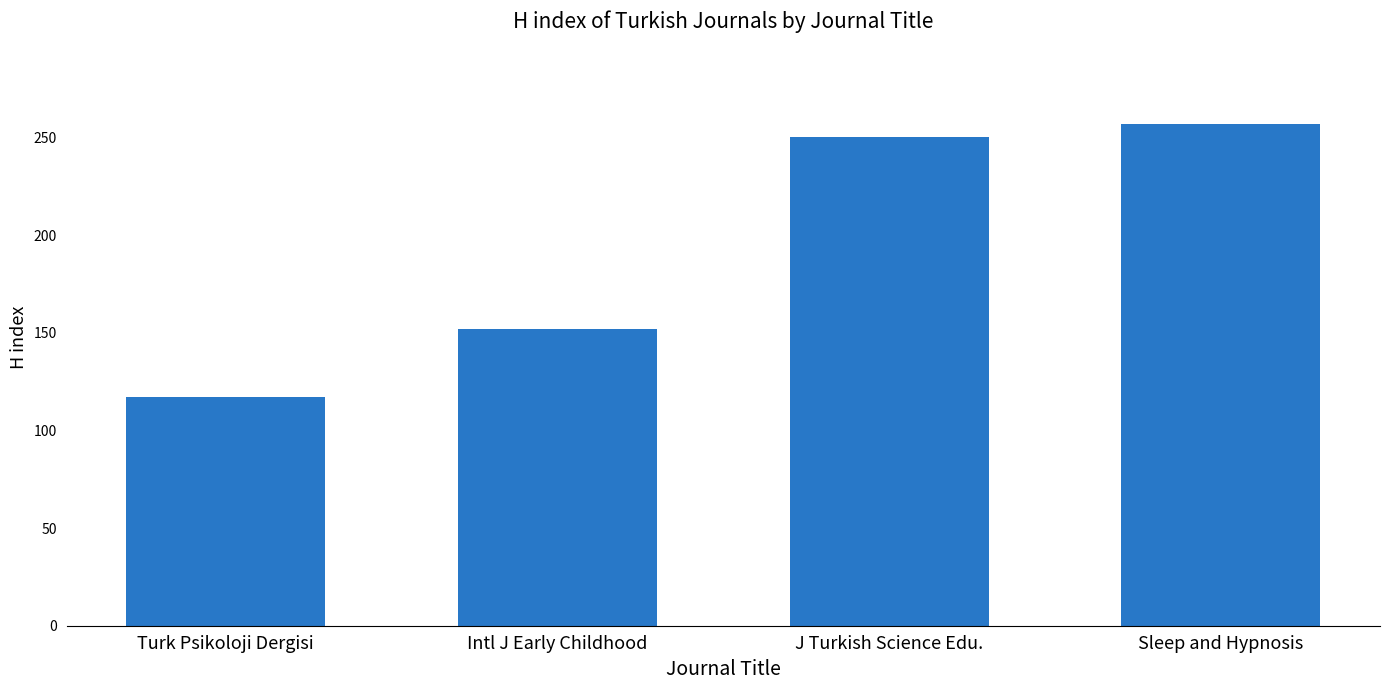

List the labels in order of value, largest first.

Sleep and Hypnosis, J Turkish Science Edu., Intl J Early Childhood, Turk Psikoloji Dergisi